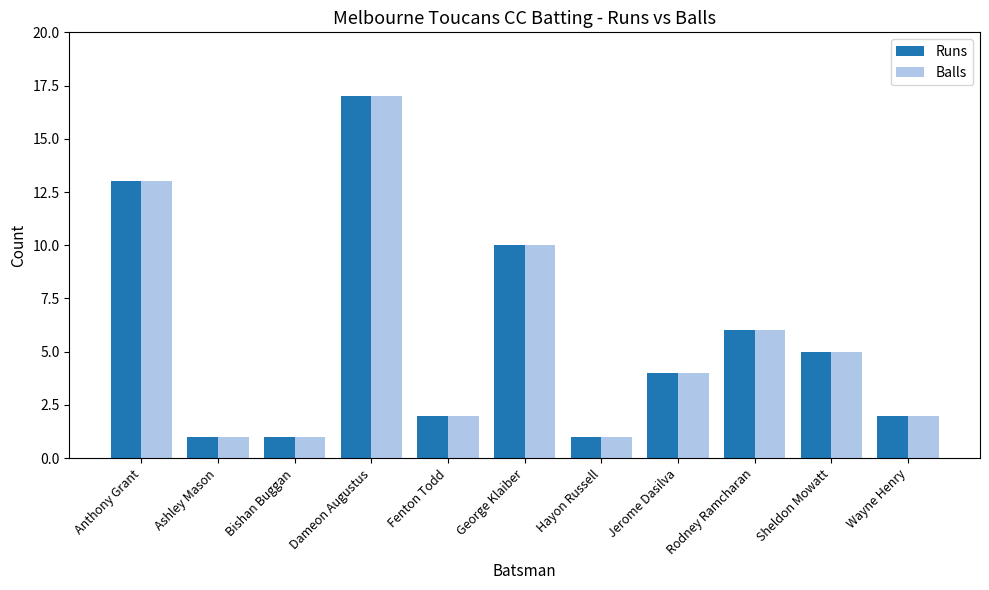

Reading left to right, transcribe all the data shown in this chart.

Runs: 13	1	1	17	2	10	1	4	6	5	2
Balls: 13	1	1	17	2	10	1	4	6	5	2